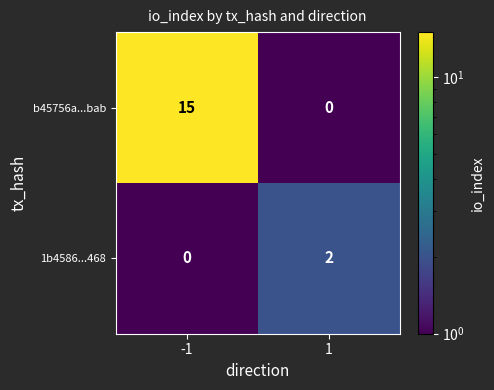

True or false: 1b4586...468 has a value of 3 at 1.

False